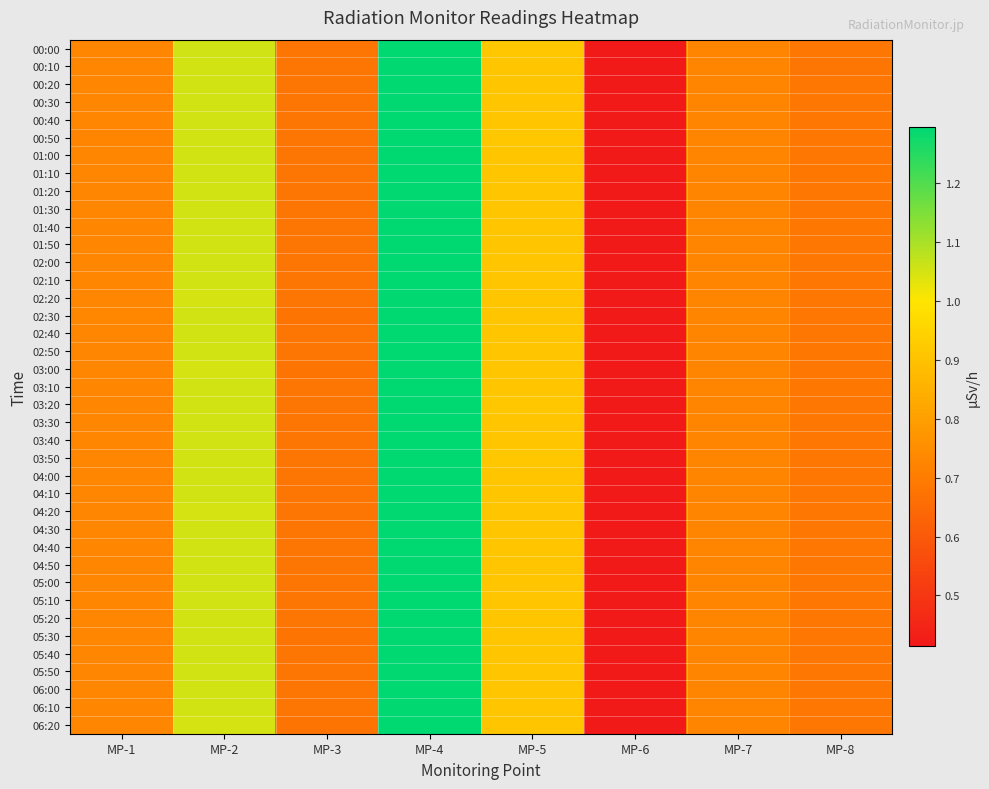

Reading left to right, what are all the values shown in this chart?

00:00: MP-1=0.7	MP-2=1.1	MP-3=0.7	MP-4=1.3	MP-5=0.9	MP-6=0.4	MP-7=0.7	MP-8=0.7
00:10: MP-1=0.7	MP-2=1.1	MP-3=0.7	MP-4=1.3	MP-5=0.9	MP-6=0.4	MP-7=0.7	MP-8=0.7
00:20: MP-1=0.7	MP-2=1.1	MP-3=0.7	MP-4=1.3	MP-5=0.9	MP-6=0.4	MP-7=0.7	MP-8=0.7
00:30: MP-1=0.7	MP-2=1.1	MP-3=0.7	MP-4=1.3	MP-5=0.9	MP-6=0.4	MP-7=0.7	MP-8=0.7
00:40: MP-1=0.7	MP-2=1.1	MP-3=0.7	MP-4=1.3	MP-5=0.9	MP-6=0.4	MP-7=0.7	MP-8=0.7
00:50: MP-1=0.7	MP-2=1.1	MP-3=0.7	MP-4=1.3	MP-5=0.9	MP-6=0.4	MP-7=0.7	MP-8=0.7
01:00: MP-1=0.7	MP-2=1.1	MP-3=0.7	MP-4=1.3	MP-5=0.9	MP-6=0.4	MP-7=0.7	MP-8=0.7
01:10: MP-1=0.7	MP-2=1.1	MP-3=0.7	MP-4=1.3	MP-5=0.9	MP-6=0.4	MP-7=0.7	MP-8=0.7
01:20: MP-1=0.7	MP-2=1.1	MP-3=0.7	MP-4=1.3	MP-5=0.9	MP-6=0.4	MP-7=0.7	MP-8=0.7
01:30: MP-1=0.7	MP-2=1.1	MP-3=0.7	MP-4=1.3	MP-5=0.9	MP-6=0.4	MP-7=0.7	MP-8=0.7
01:40: MP-1=0.7	MP-2=1.1	MP-3=0.7	MP-4=1.3	MP-5=0.9	MP-6=0.4	MP-7=0.7	MP-8=0.7
01:50: MP-1=0.7	MP-2=1.1	MP-3=0.7	MP-4=1.3	MP-5=0.9	MP-6=0.4	MP-7=0.7	MP-8=0.7
02:00: MP-1=0.7	MP-2=1.1	MP-3=0.7	MP-4=1.3	MP-5=0.9	MP-6=0.4	MP-7=0.7	MP-8=0.7
02:10: MP-1=0.7	MP-2=1.1	MP-3=0.7	MP-4=1.3	MP-5=0.9	MP-6=0.4	MP-7=0.7	MP-8=0.7
02:20: MP-1=0.7	MP-2=1.0	MP-3=0.7	MP-4=1.3	MP-5=0.9	MP-6=0.4	MP-7=0.7	MP-8=0.7
02:30: MP-1=0.7	MP-2=1.1	MP-3=0.7	MP-4=1.3	MP-5=0.9	MP-6=0.4	MP-7=0.7	MP-8=0.7
02:40: MP-1=0.7	MP-2=1.1	MP-3=0.7	MP-4=1.3	MP-5=0.9	MP-6=0.4	MP-7=0.7	MP-8=0.7
02:50: MP-1=0.7	MP-2=1.1	MP-3=0.7	MP-4=1.3	MP-5=0.9	MP-6=0.4	MP-7=0.7	MP-8=0.7
03:00: MP-1=0.7	MP-2=1.0	MP-3=0.7	MP-4=1.3	MP-5=0.9	MP-6=0.4	MP-7=0.7	MP-8=0.7
03:10: MP-1=0.7	MP-2=1.1	MP-3=0.7	MP-4=1.3	MP-5=0.9	MP-6=0.4	MP-7=0.7	MP-8=0.7
03:20: MP-1=0.7	MP-2=1.1	MP-3=0.7	MP-4=1.3	MP-5=0.9	MP-6=0.4	MP-7=0.7	MP-8=0.7
03:30: MP-1=0.7	MP-2=1.1	MP-3=0.7	MP-4=1.3	MP-5=0.9	MP-6=0.4	MP-7=0.7	MP-8=0.7
03:40: MP-1=0.7	MP-2=1.1	MP-3=0.7	MP-4=1.3	MP-5=0.9	MP-6=0.4	MP-7=0.7	MP-8=0.7
03:50: MP-1=0.7	MP-2=1.1	MP-3=0.7	MP-4=1.3	MP-5=0.9	MP-6=0.4	MP-7=0.7	MP-8=0.7
04:00: MP-1=0.7	MP-2=1.1	MP-3=0.7	MP-4=1.3	MP-5=0.9	MP-6=0.4	MP-7=0.7	MP-8=0.7
04:10: MP-1=0.7	MP-2=1.1	MP-3=0.7	MP-4=1.3	MP-5=0.9	MP-6=0.4	MP-7=0.7	MP-8=0.7
04:20: MP-1=0.7	MP-2=1.0	MP-3=0.7	MP-4=1.3	MP-5=0.9	MP-6=0.4	MP-7=0.7	MP-8=0.7
04:30: MP-1=0.7	MP-2=1.1	MP-3=0.7	MP-4=1.3	MP-5=0.9	MP-6=0.4	MP-7=0.7	MP-8=0.7
04:40: MP-1=0.7	MP-2=1.1	MP-3=0.7	MP-4=1.3	MP-5=0.9	MP-6=0.4	MP-7=0.7	MP-8=0.7
04:50: MP-1=0.7	MP-2=1.1	MP-3=0.7	MP-4=1.3	MP-5=0.9	MP-6=0.4	MP-7=0.7	MP-8=0.7
05:00: MP-1=0.7	MP-2=1.1	MP-3=0.7	MP-4=1.3	MP-5=0.9	MP-6=0.4	MP-7=0.7	MP-8=0.7
05:10: MP-1=0.7	MP-2=1.1	MP-3=0.7	MP-4=1.3	MP-5=0.9	MP-6=0.4	MP-7=0.7	MP-8=0.7
05:20: MP-1=0.7	MP-2=1.1	MP-3=0.7	MP-4=1.3	MP-5=0.9	MP-6=0.4	MP-7=0.7	MP-8=0.7
05:30: MP-1=0.7	MP-2=1.1	MP-3=0.7	MP-4=1.3	MP-5=0.9	MP-6=0.4	MP-7=0.7	MP-8=0.7
05:40: MP-1=0.7	MP-2=1.1	MP-3=0.7	MP-4=1.3	MP-5=0.9	MP-6=0.4	MP-7=0.7	MP-8=0.7
05:50: MP-1=0.7	MP-2=1.1	MP-3=0.7	MP-4=1.3	MP-5=0.9	MP-6=0.4	MP-7=0.7	MP-8=0.7
06:00: MP-1=0.7	MP-2=1.1	MP-3=0.7	MP-4=1.3	MP-5=0.9	MP-6=0.4	MP-7=0.7	MP-8=0.7
06:10: MP-1=0.7	MP-2=1.1	MP-3=0.7	MP-4=1.3	MP-5=0.9	MP-6=0.4	MP-7=0.7	MP-8=0.7
06:20: MP-1=0.7	MP-2=1.0	MP-3=0.7	MP-4=1.3	MP-5=0.9	MP-6=0.4	MP-7=0.7	MP-8=0.7